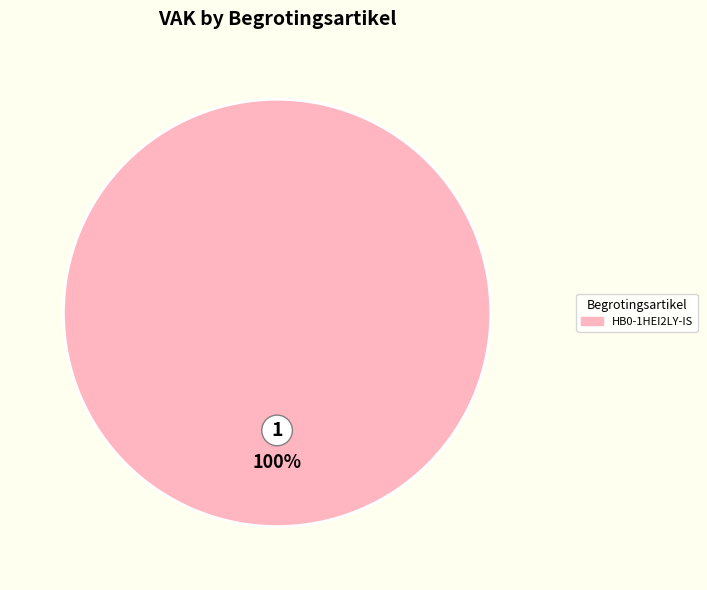

Rank the categories by value from highest to lowest.

HB0-1HEI2LY-IS